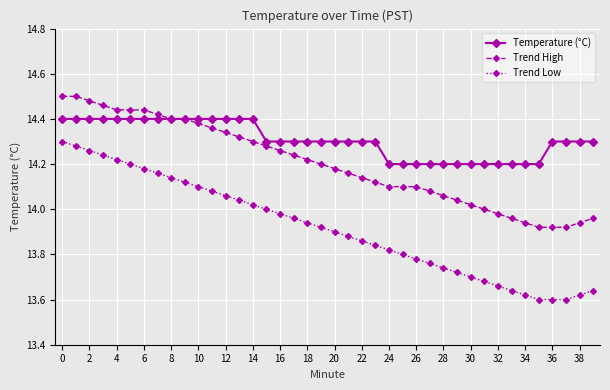

Rank the series by their average value, from lowest to highest.

Trend Low, Trend High, Temperature (°C)